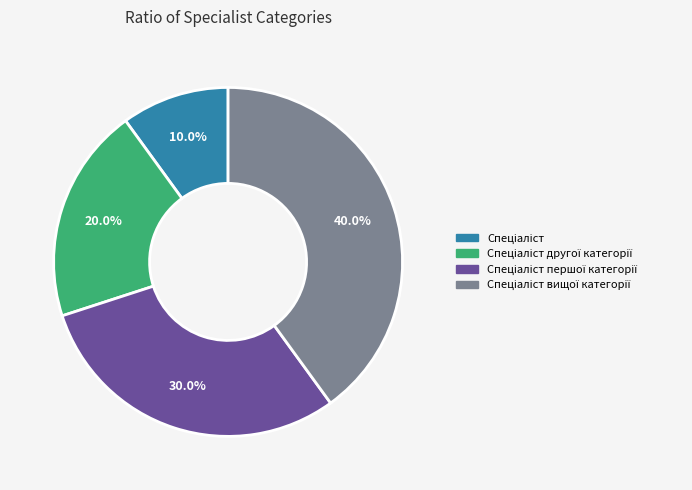

To the nearest percent, what is the difference between the largest and smallest slice percentages?

30%